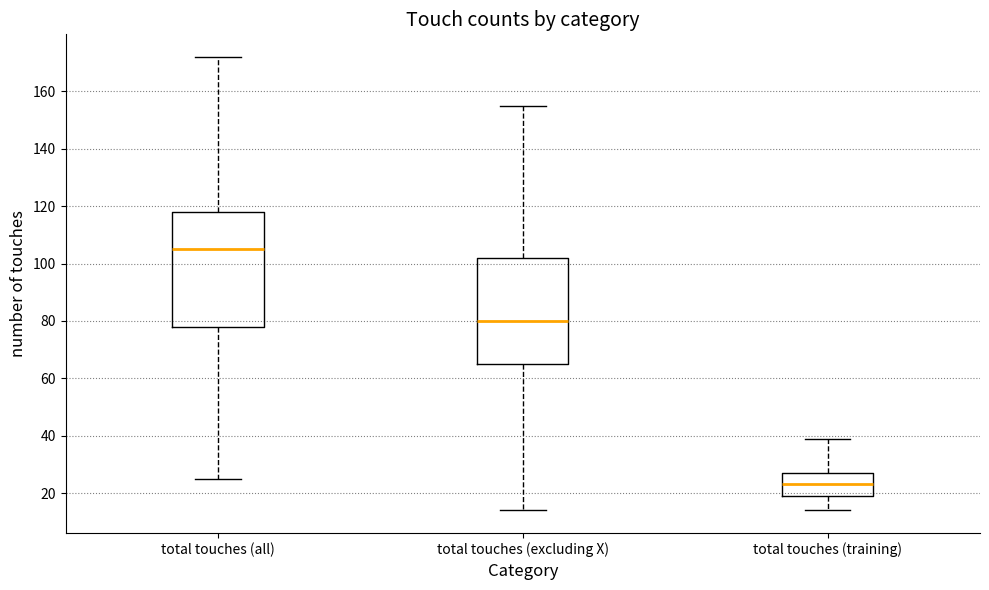

Reading left to right, transcribe this box plot: for each box, give where its median line is, the range the box spans, and where its two whiskers end, as read against the y-axis. The values are not printed on the chart, so give them approximately, as read against the axis.

total touches (all): median 106, box 78 to 118, whiskers 26 to 172
total touches (excluding X): median 80, box 66 to 102, whiskers 14 to 156
total touches (training): median 24, box 20 to 28, whiskers 14 to 40